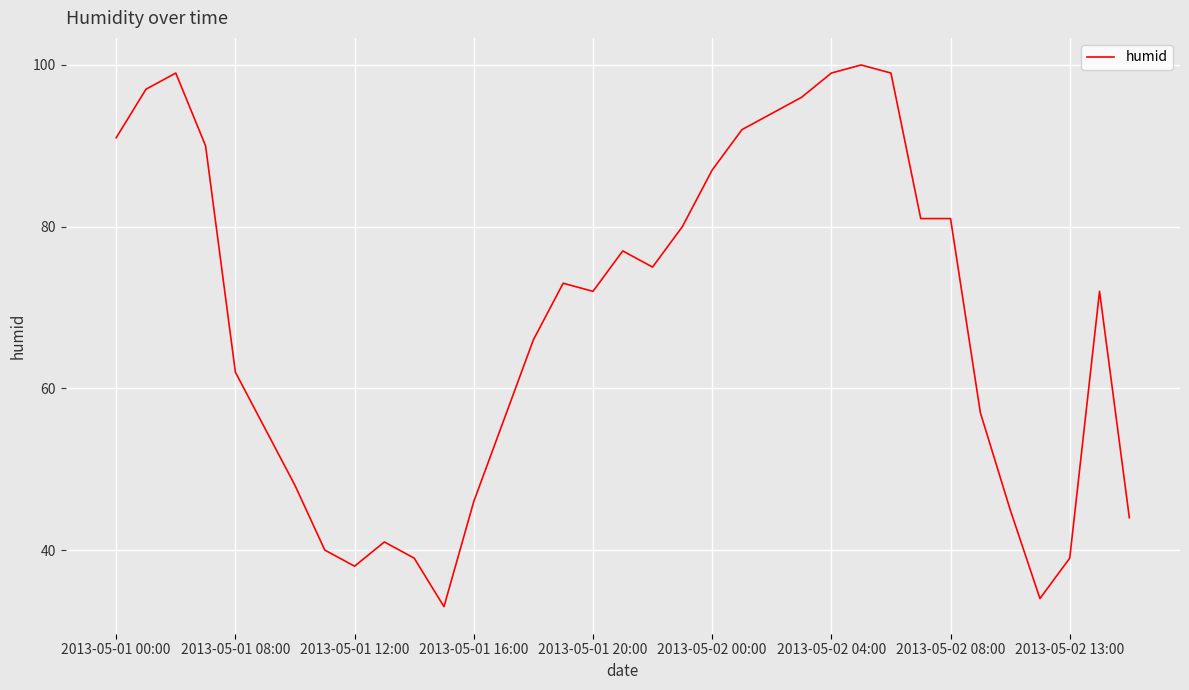

What is the greatest value displayed?

100